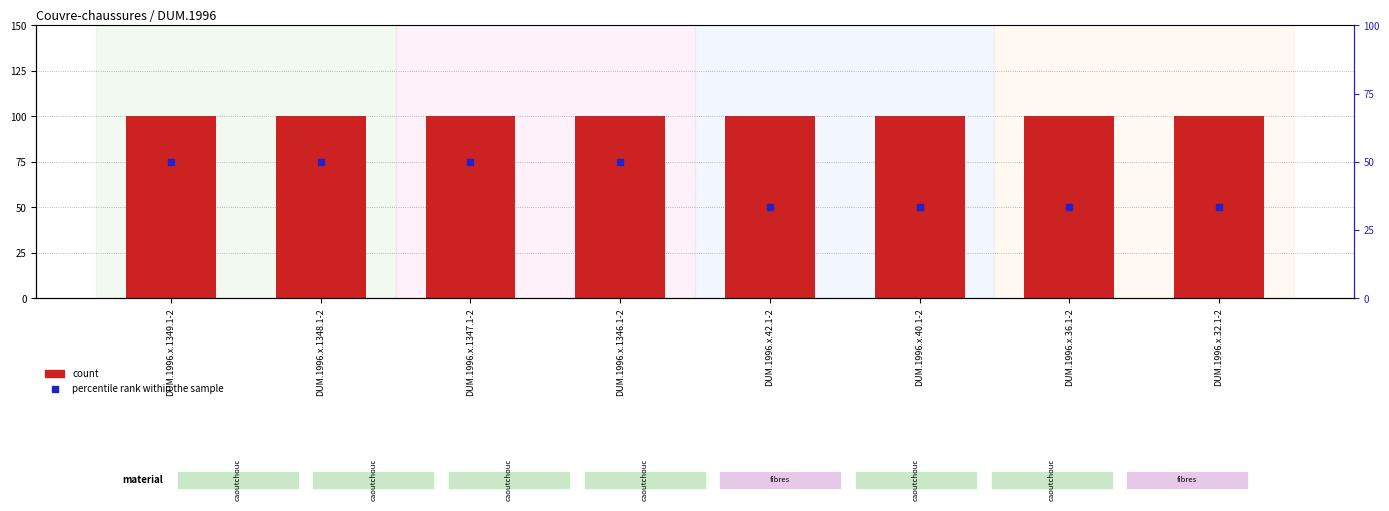

What are all the series names shown in the legend?

count, percentile rank within the sample